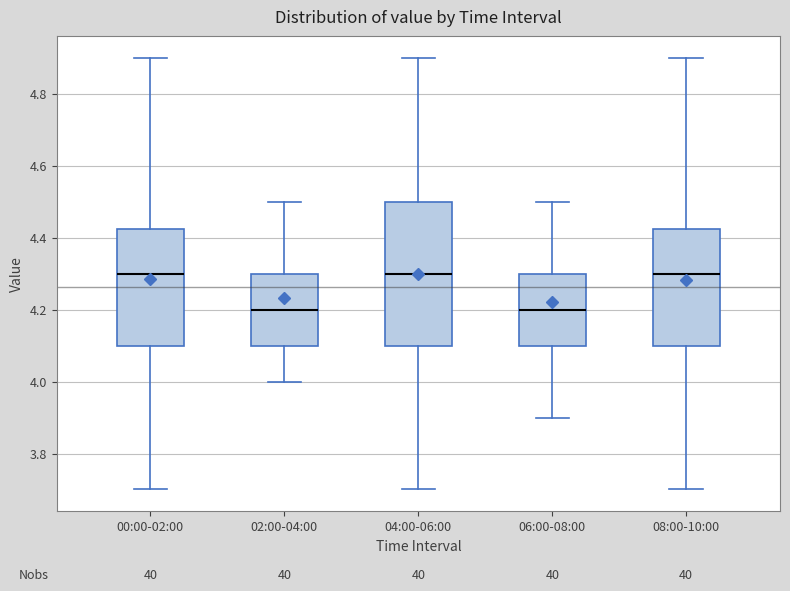

Where is the lower edge of the box for 04:00-06:00 on the y-axis? The values are not printed on the chart, so give them approximately, as read against the axis.

4.10